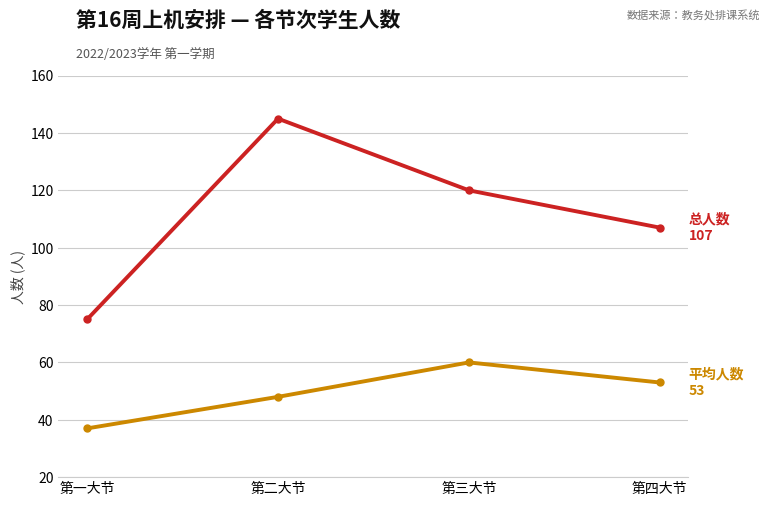

What position from the left is 第三大节?

3